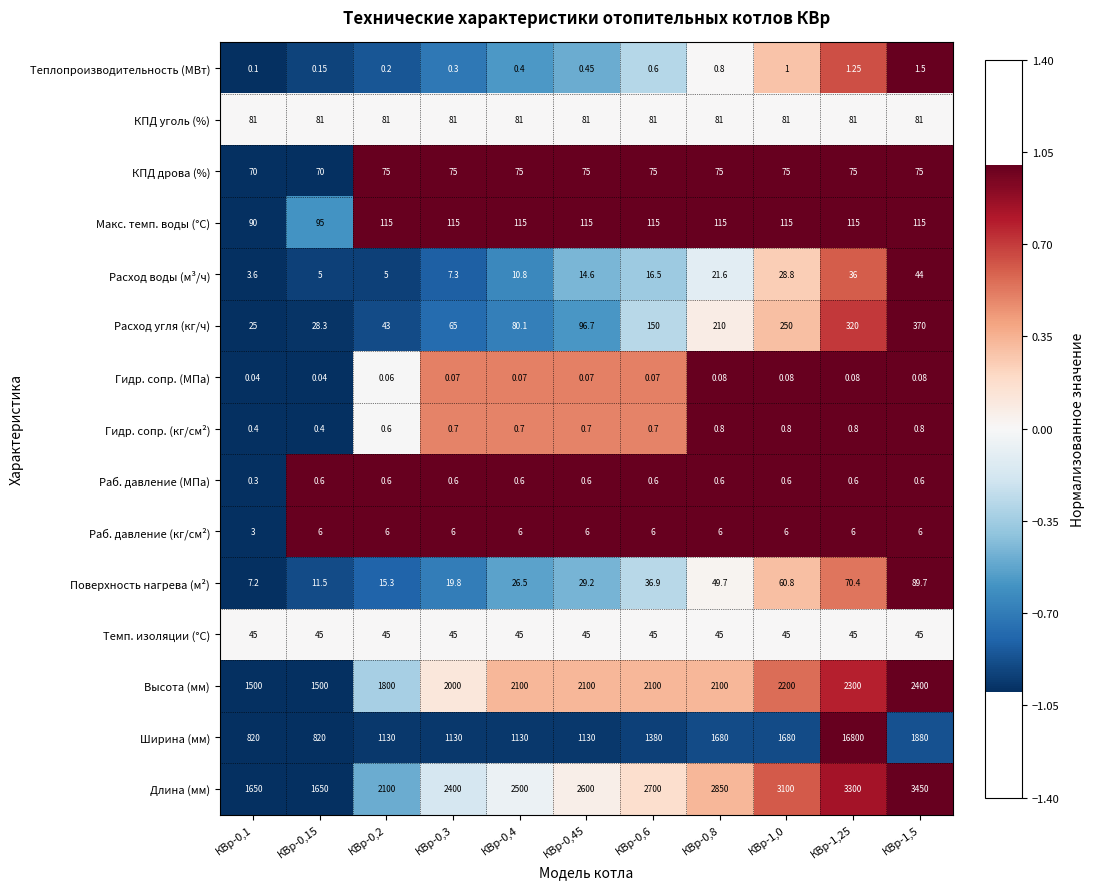

Rank the series by their maximum value, from highest to lowest.

Ширина (мм), Длина (мм), Высота (мм), Расход угля (кг/ч), Макс. темп. воды (°С), Поверхность нагрева (м²), КПД уголь (%), КПД дрова (%), Темп. изоляции (°С), Расход воды (м³/ч), Раб. давление (кг/см²), Теплопроизводительность (МВт), Гидр. сопр. (кг/см²), Раб. давление (МПа), Гидр. сопр. (МПа)